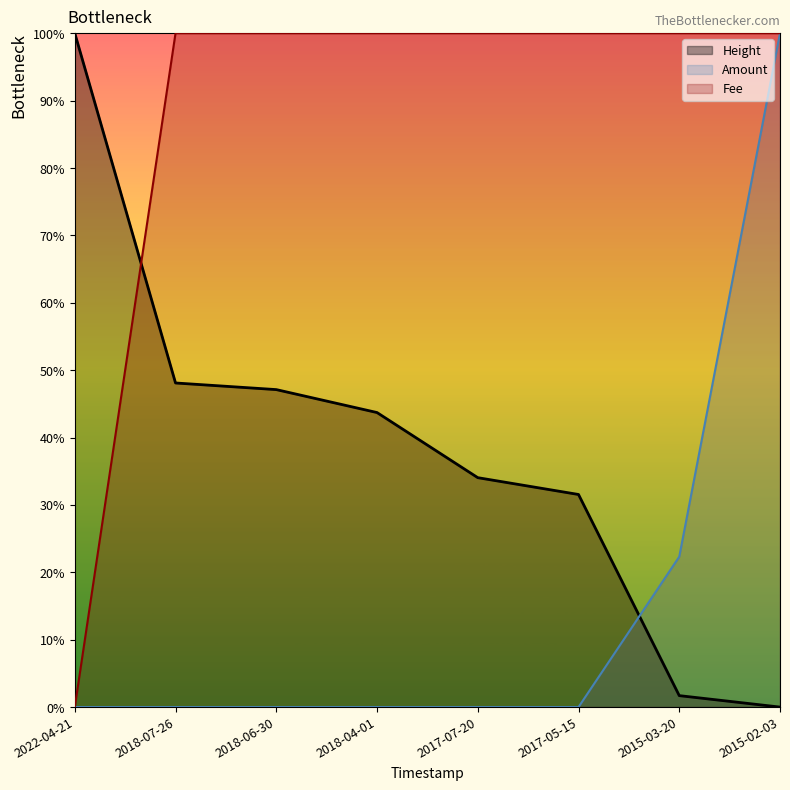

Between 2018-04-01 and 2015-02-03, which series saw the biggest shift?

Amount